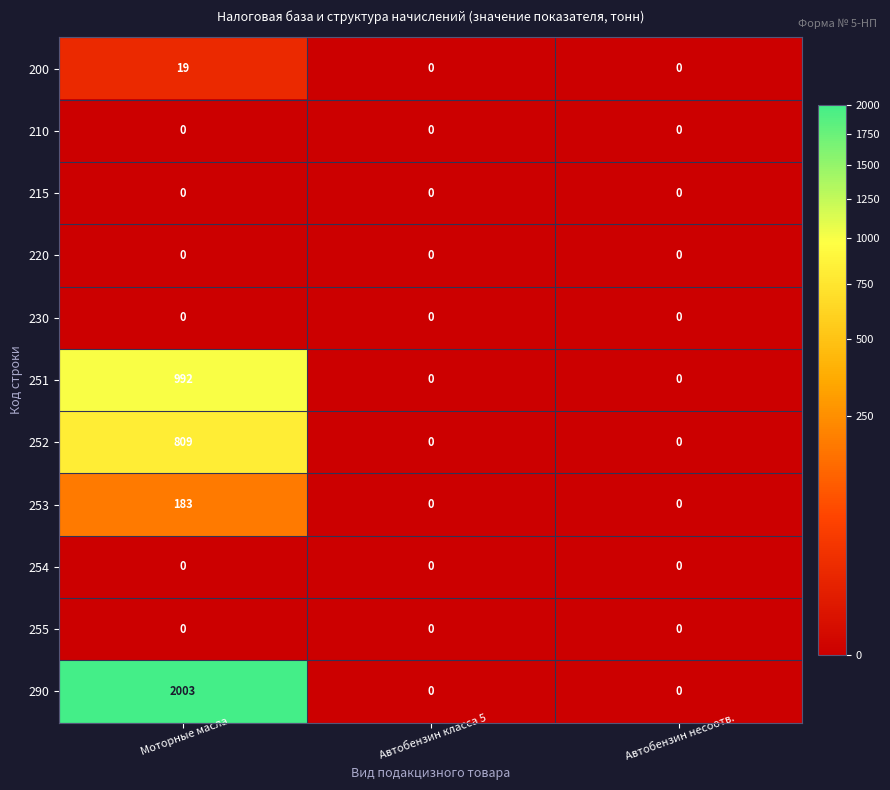

At which category is the sum across all series the highest?

Моторные масла